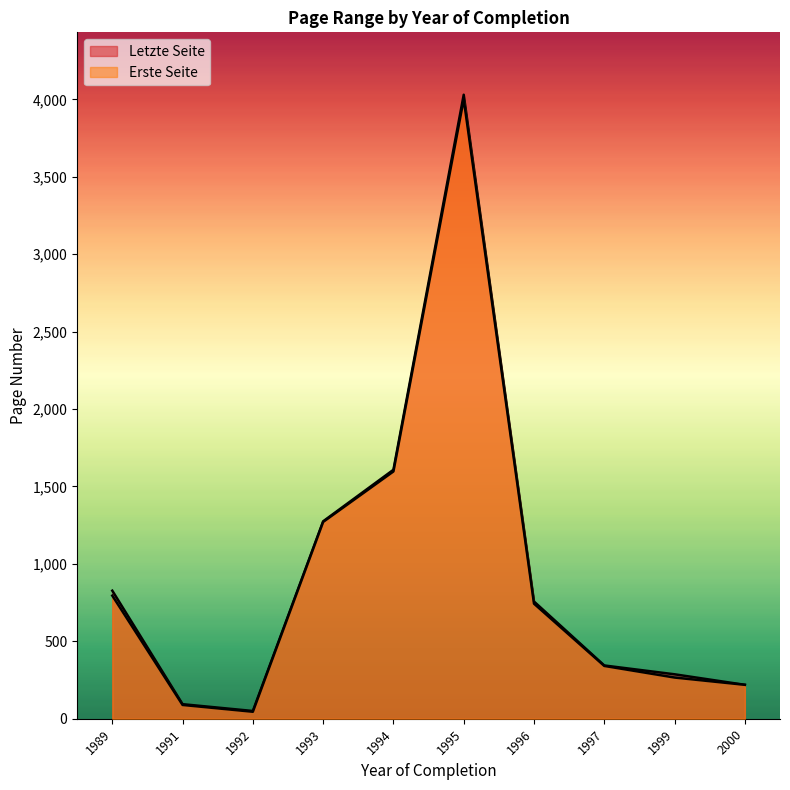

The value of Erste Seite at 1997 is 341. True or false?

True